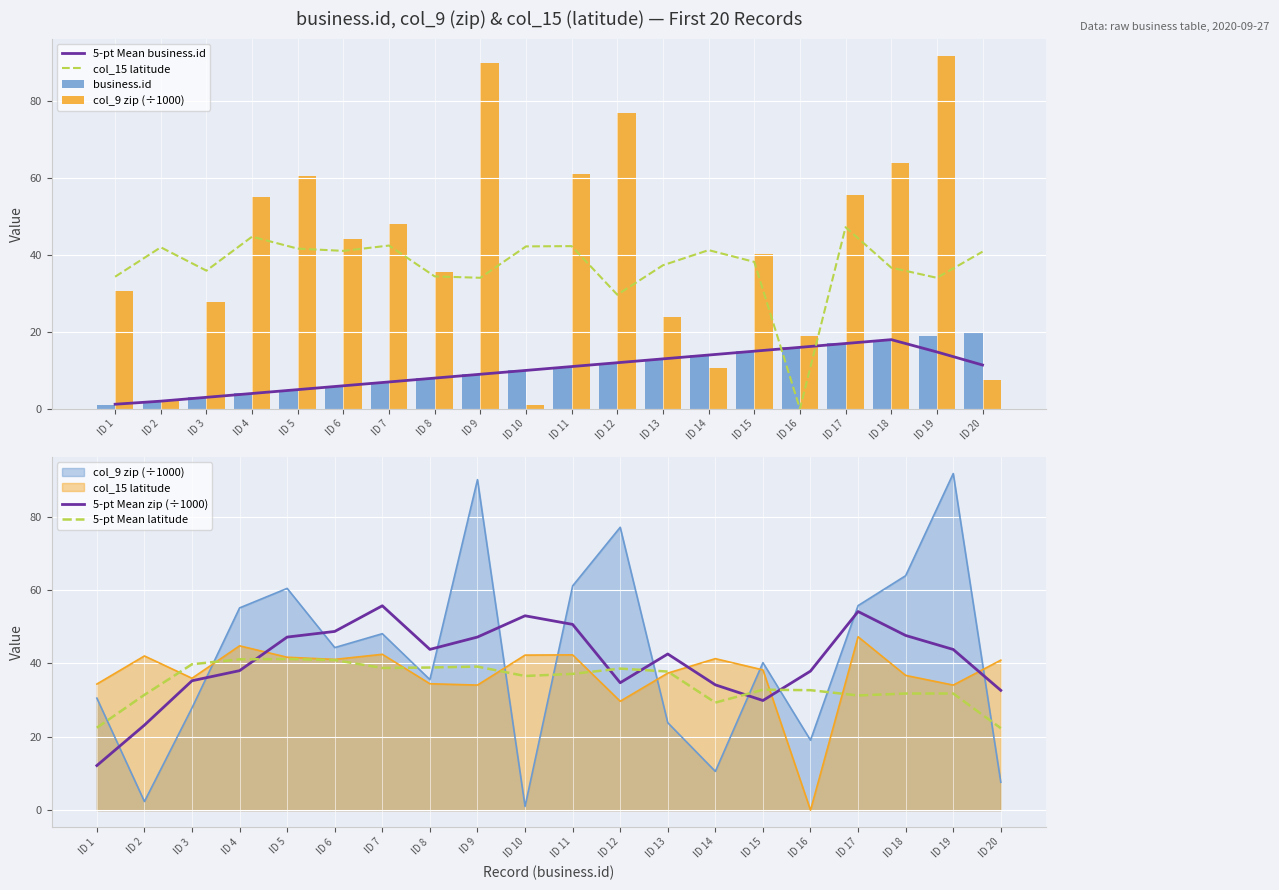

Reading left to right, list all the values displayed in this chart.

5-pt Mean business.id: ID 1=1.2	ID 2=2.0	ID 3=3.0	ID 4=4.0	ID 5=5.0	ID 6=6.0	ID 7=7.0	ID 8=8.0	ID 9=9.0	ID 10=10.0	ID 11=11.0	ID 12=12.0	ID 13=13.0	ID 14=14.0	ID 15=15.0	ID 16=16.0	ID 17=17.0	ID 18=18.0	ID 19=14.8	ID 20=11.4
col_15 latitude: ID 1=34.4	ID 2=42.0	ID 3=35.9	ID 4=44.8	ID 5=41.7	ID 6=41.1	ID 7=42.5	ID 8=34.5	ID 9=34.1	ID 10=42.3	ID 11=42.3	ID 12=29.7	ID 13=37.4	ID 14=41.3	ID 15=38.2	ID 16=0.0	ID 17=47.3	ID 18=36.7	ID 19=34.1	ID 20=40.9
business.id: ID 1=1.0	ID 2=2.0	ID 3=3.0	ID 4=4.0	ID 5=5.0	ID 6=6.0	ID 7=7.0	ID 8=8.0	ID 9=9.0	ID 10=10.0	ID 11=11.0	ID 12=12.0	ID 13=13.0	ID 14=14.0	ID 15=15.0	ID 16=16.0	ID 17=17.0	ID 18=18.0	ID 19=19.0	ID 20=20.0
col_9 zip (÷1000): ID 1=30.5	ID 2=2.4	ID 3=27.9	ID 4=55.1	ID 5=60.4	ID 6=44.3	ID 7=48.1	ID 8=35.6	ID 9=90.1	ID 10=1.0	ID 11=61.1	ID 12=77.1	ID 13=23.8	ID 14=10.6	ID 15=40.2	ID 16=19.1	ID 17=55.7	ID 18=63.9	ID 19=91.7	ID 20=7.6
5-pt Mean zip (÷1000): ID 1=12.2	ID 2=23.2	ID 3=35.3	ID 4=38.0	ID 5=47.2	ID 6=48.7	ID 7=55.7	ID 8=43.8	ID 9=47.2	ID 10=53.0	ID 11=50.6	ID 12=34.7	ID 13=42.6	ID 14=34.2	ID 15=29.9	ID 16=37.9	ID 17=54.1	ID 18=47.6	ID 19=43.8	ID 20=32.6
5-pt Mean latitude: ID 1=22.5	ID 2=31.4	ID 3=39.8	ID 4=41.1	ID 5=41.2	ID 6=40.9	ID 7=38.8	ID 8=38.9	ID 9=39.1	ID 10=36.6	ID 11=37.1	ID 12=38.6	ID 13=37.8	ID 14=29.3	ID 15=32.8	ID 16=32.7	ID 17=31.3	ID 18=31.8	ID 19=31.8	ID 20=22.3